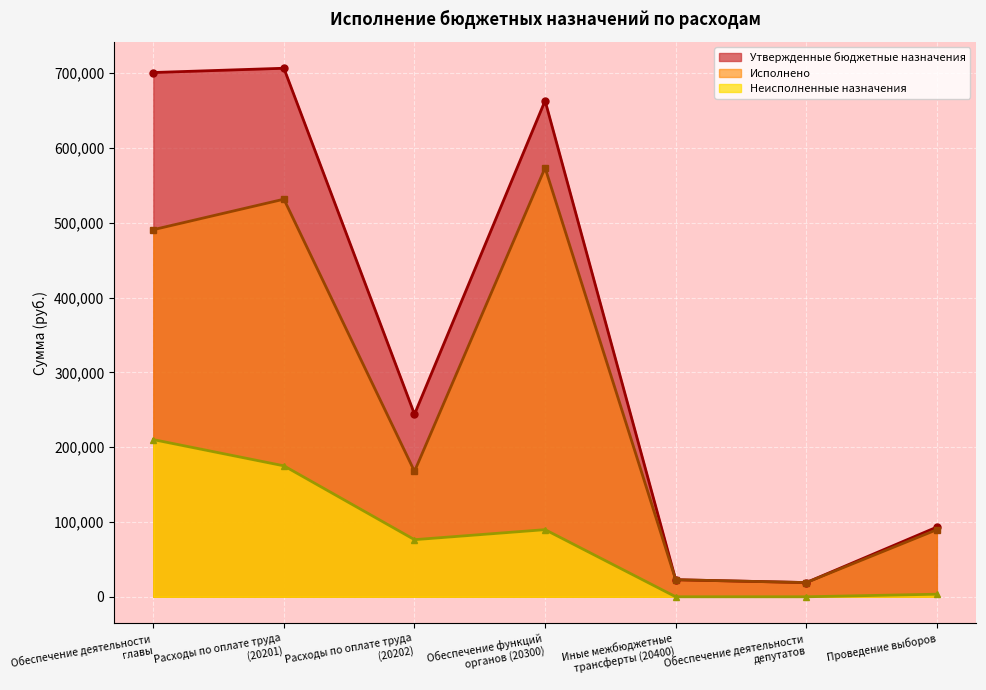

True or false: Неисполненные назначения and Утвержденные бюджетные назначения cross at least once.

False